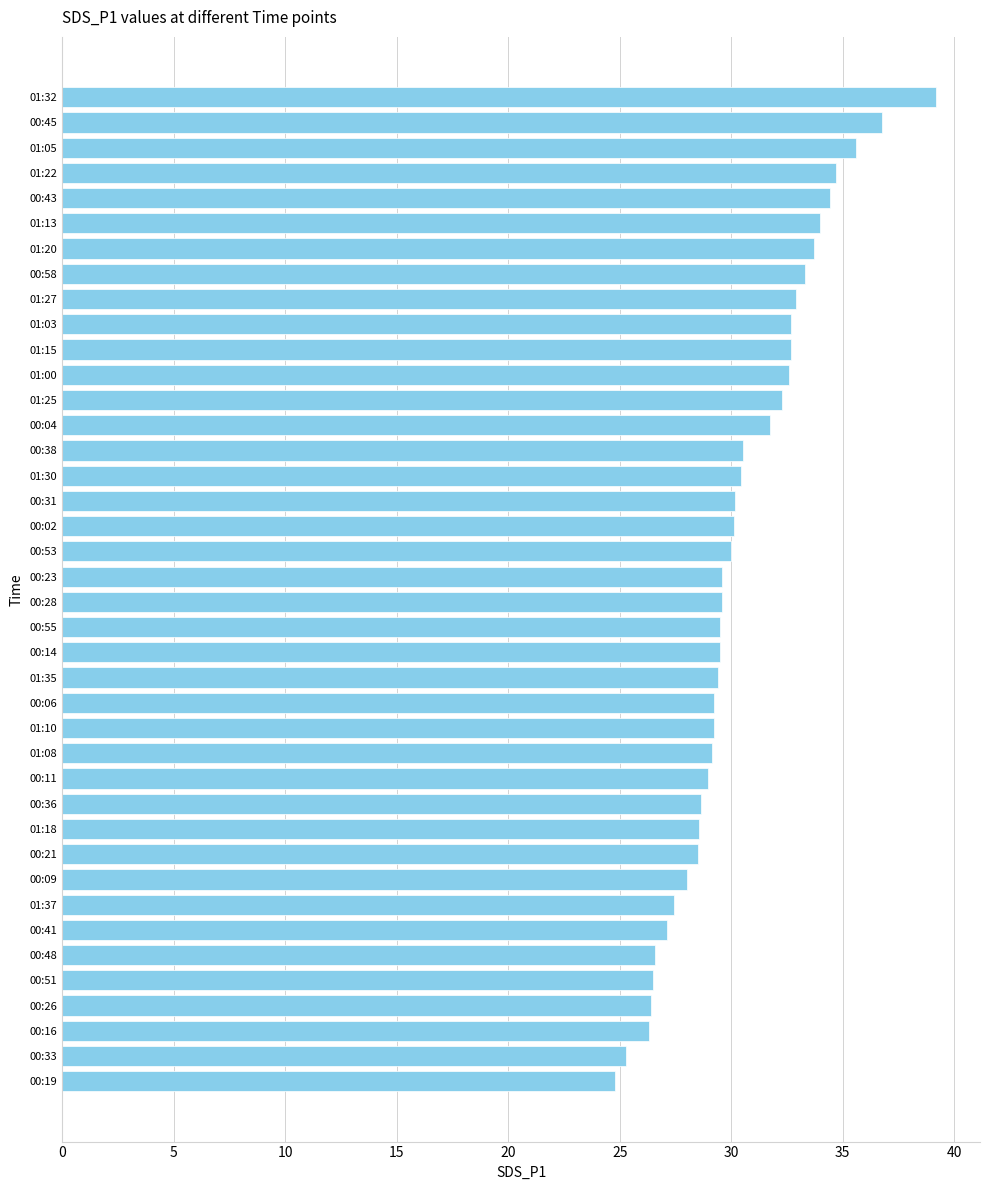

Are the bars horizontal?

Yes